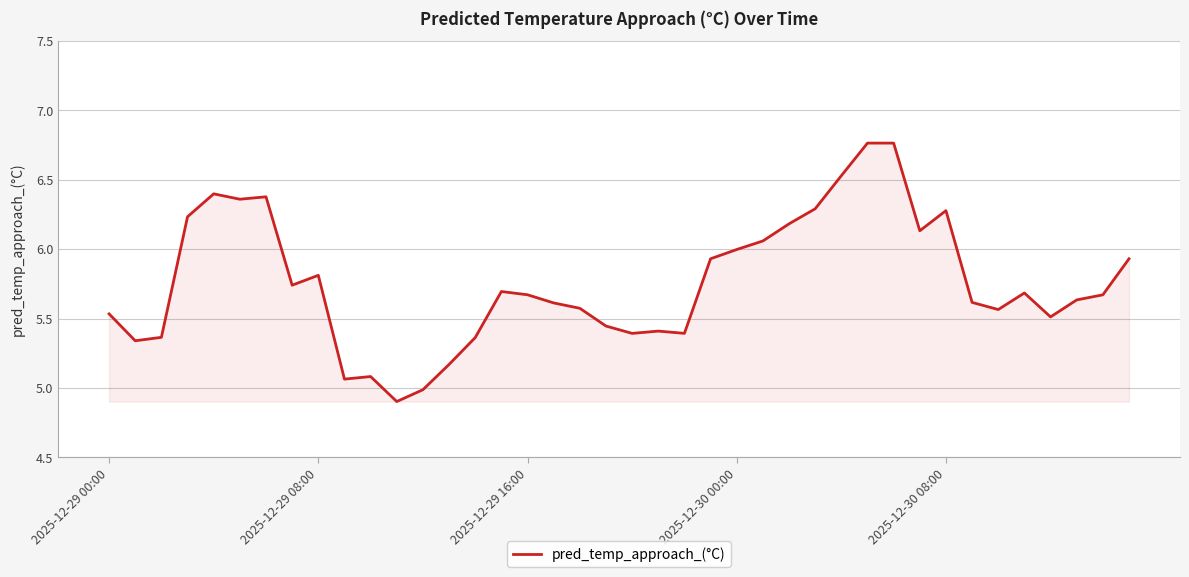

What is the smallest value displayed?

4.9